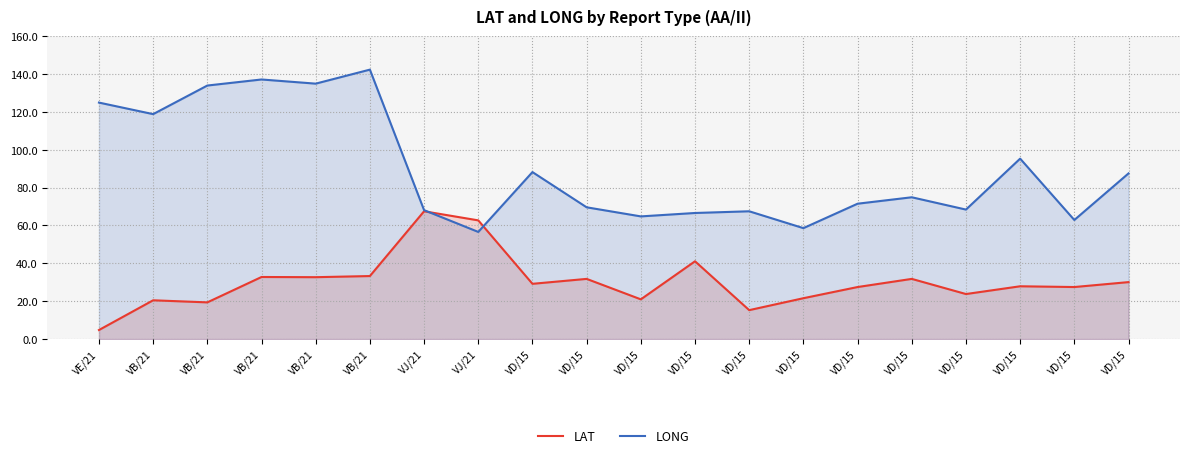

What is the label of the 10th point from the left?

VD/15